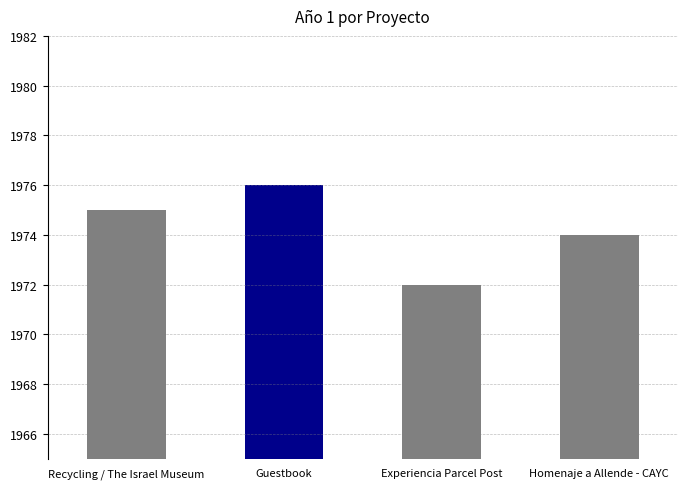

What position from the right is Homenaje a Allende - CAYC?

1